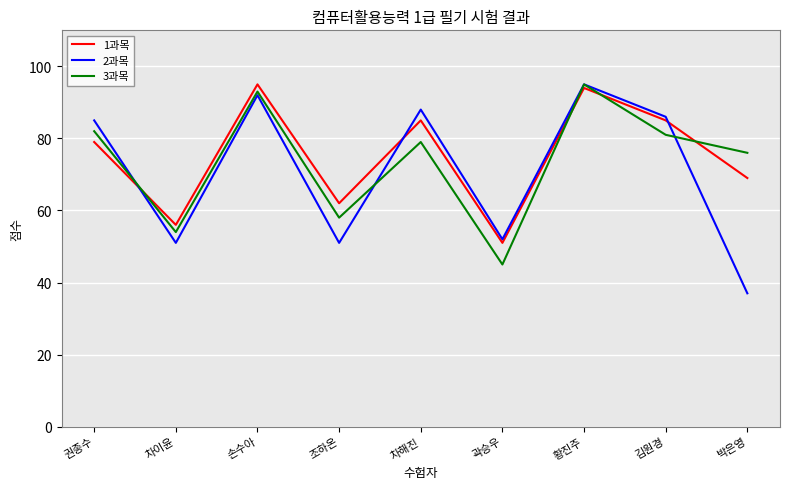

At which category is the sum across all series the highest?

황진주